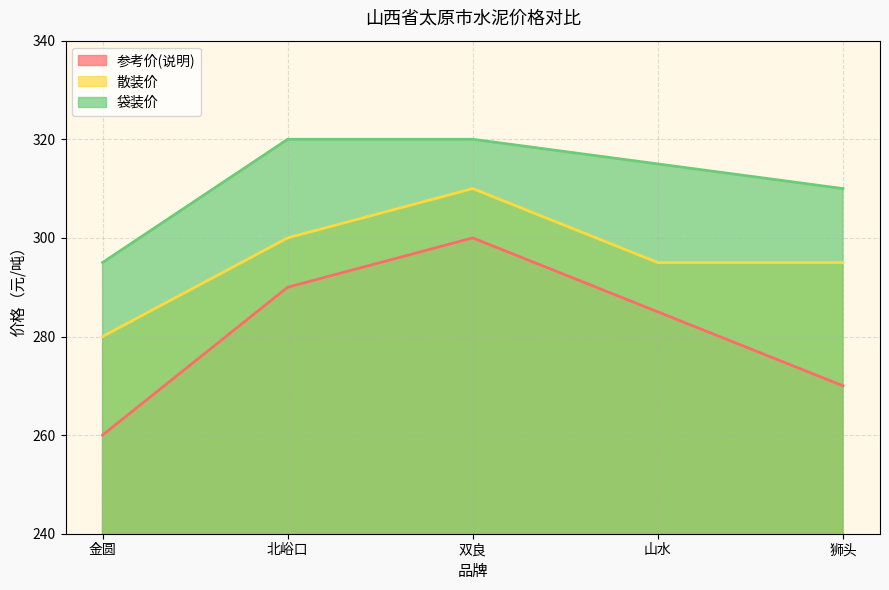

List the series in order of their overall mean, highest first.

袋装价, 散装价, 参考价(说明)